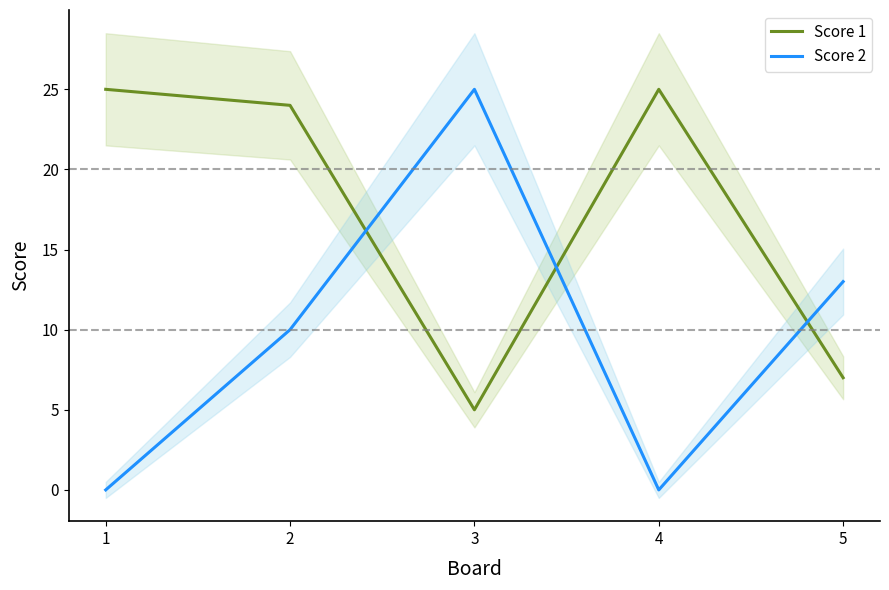

Reading left to right, extract all data points from this chart.

Score 1: 1=25	2=24	3=5	4=25	5=7
Score 2: 1=0	2=10	3=25	4=0	5=13